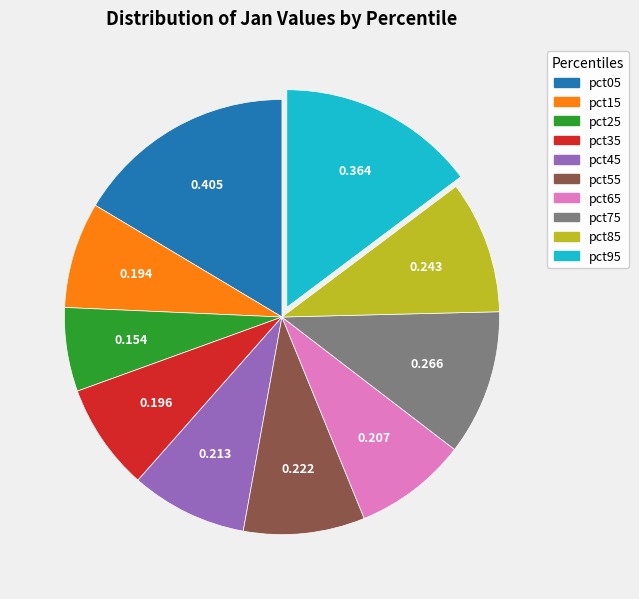

True or false: pct15 accounts for 2% of the total.

False